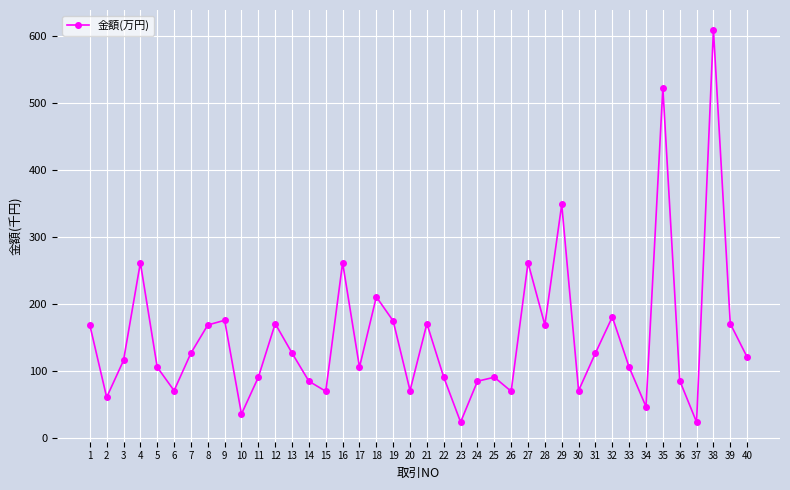

Where is the data nearest to the value 316?

29